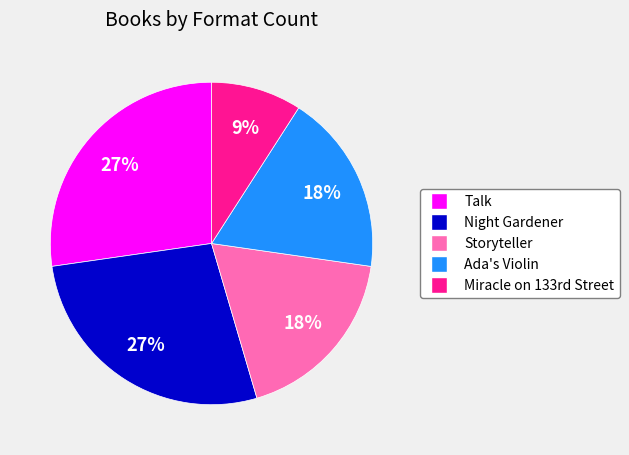

Is the sum of Talk and Night Gardener greater than half?

Yes